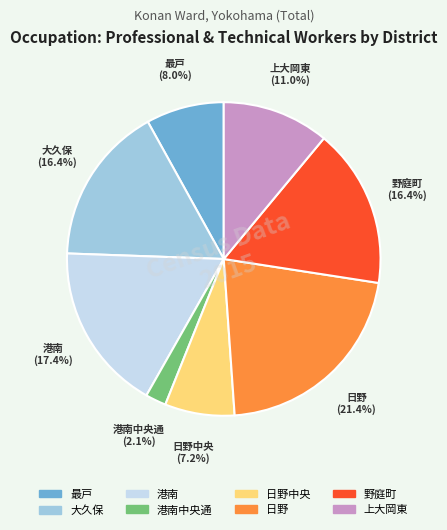

Is there any slice that represents more than half of the pie?

No